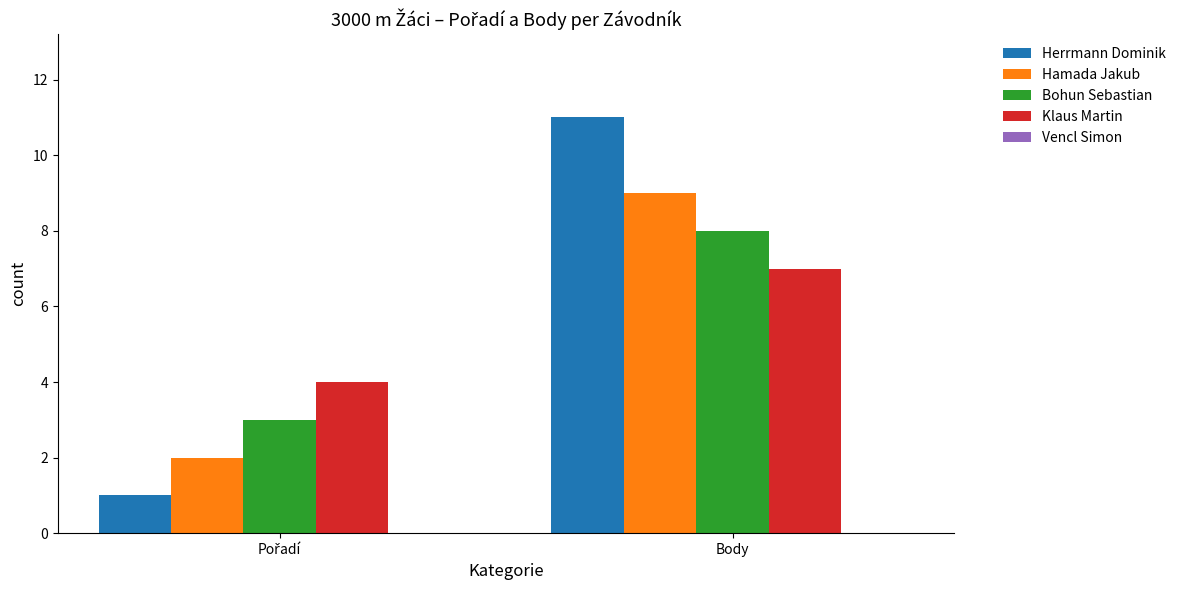

At which label does Hamada Jakub reach its peak?

Body